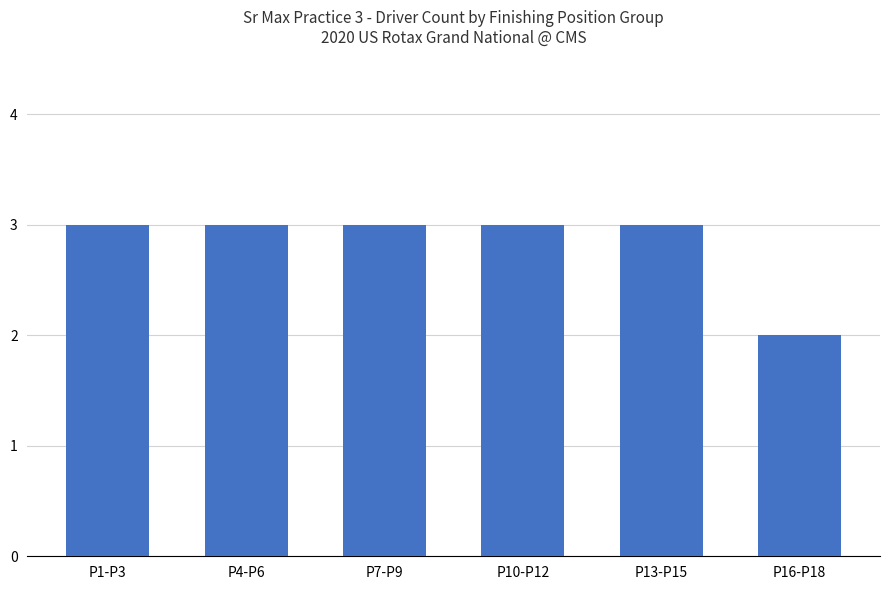

What is the approximate value at P16-P18?

2